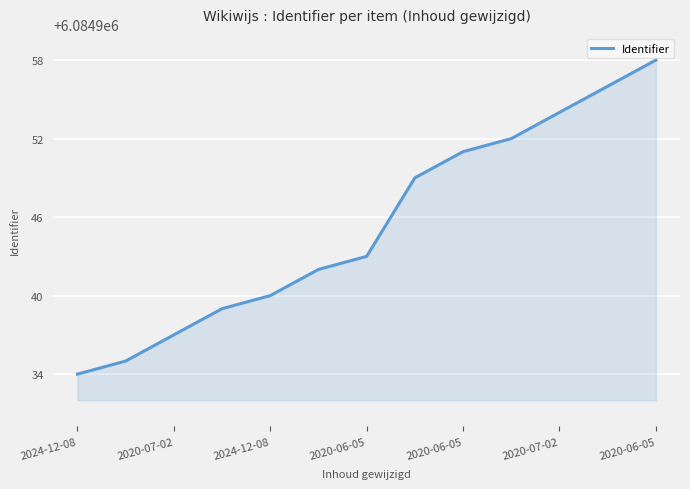

What is the greatest value displayed?

6084958